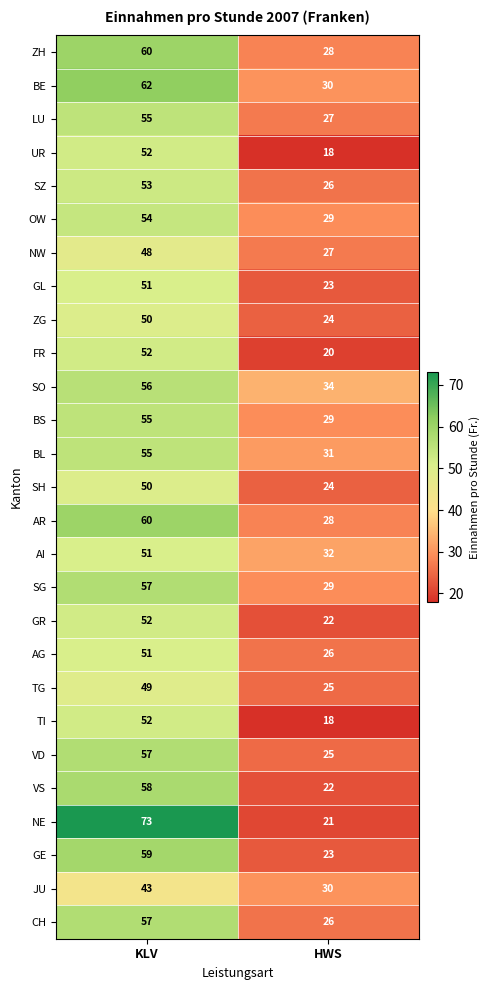

What is the maximum value for NW?

48